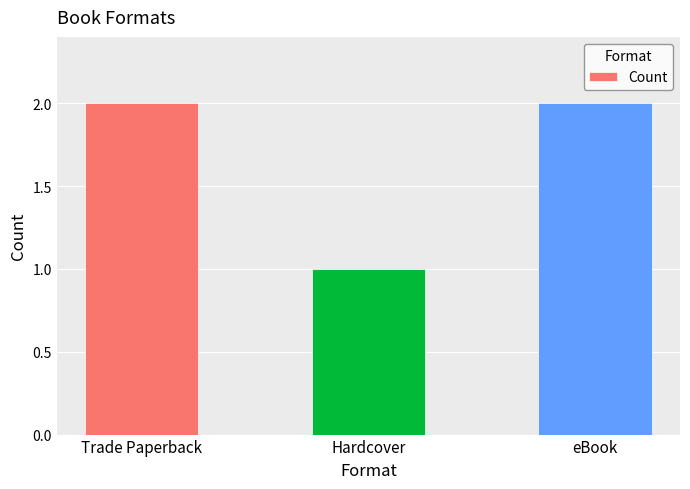

What is the difference between the second highest and minimum values?

1